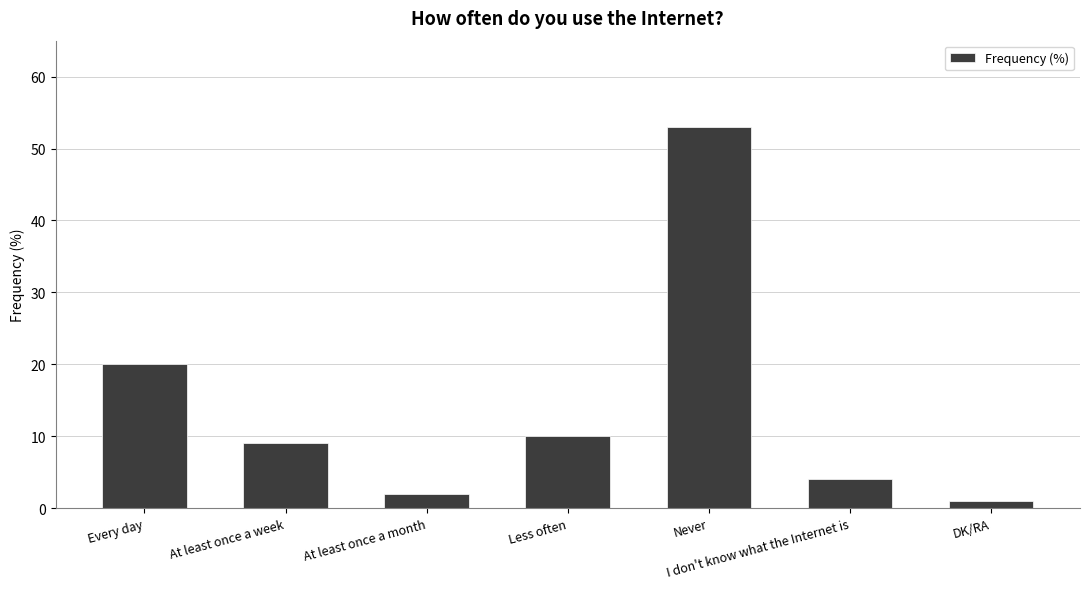

Which has a higher value, DK/RA or At least once a week?

At least once a week